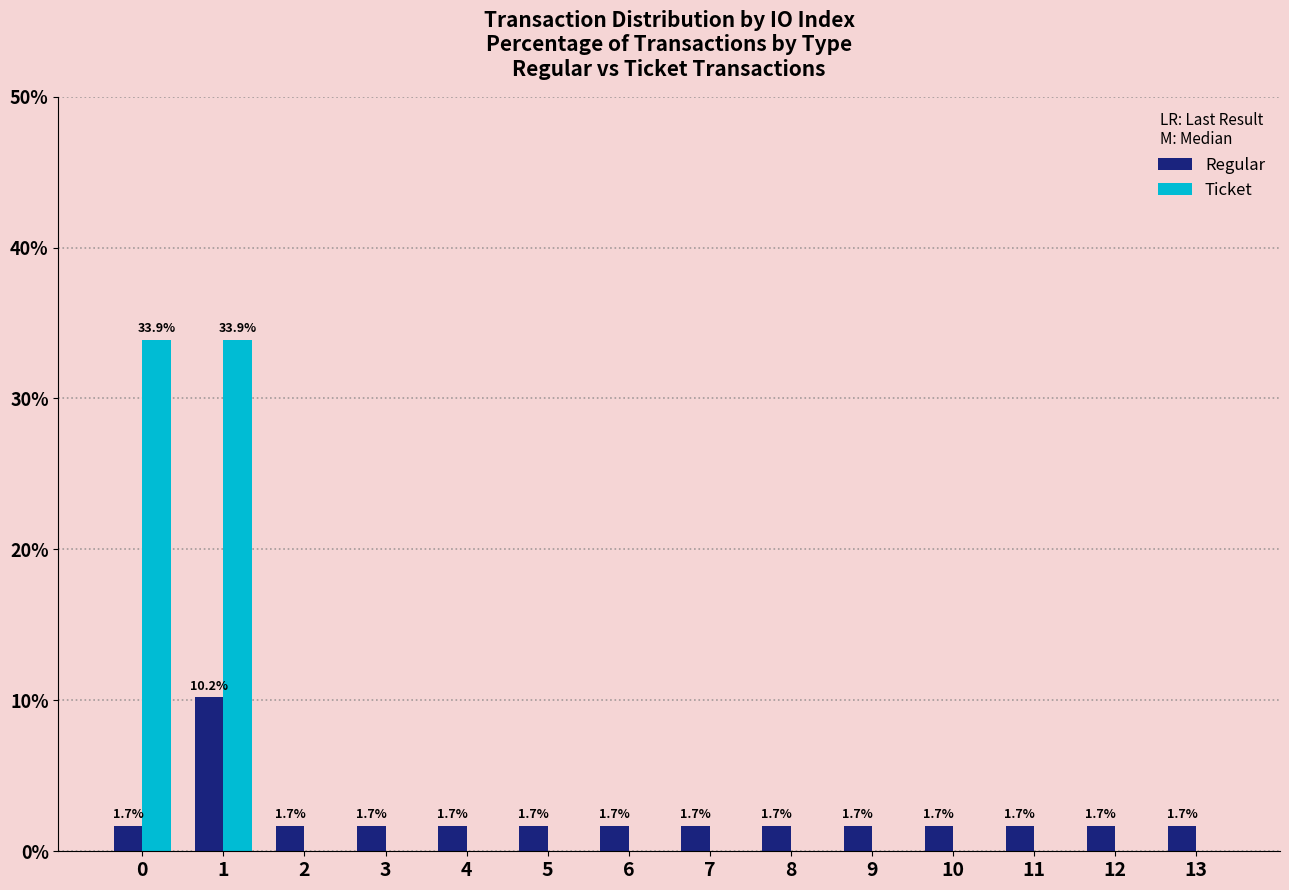

How many groups of bars are there?

14